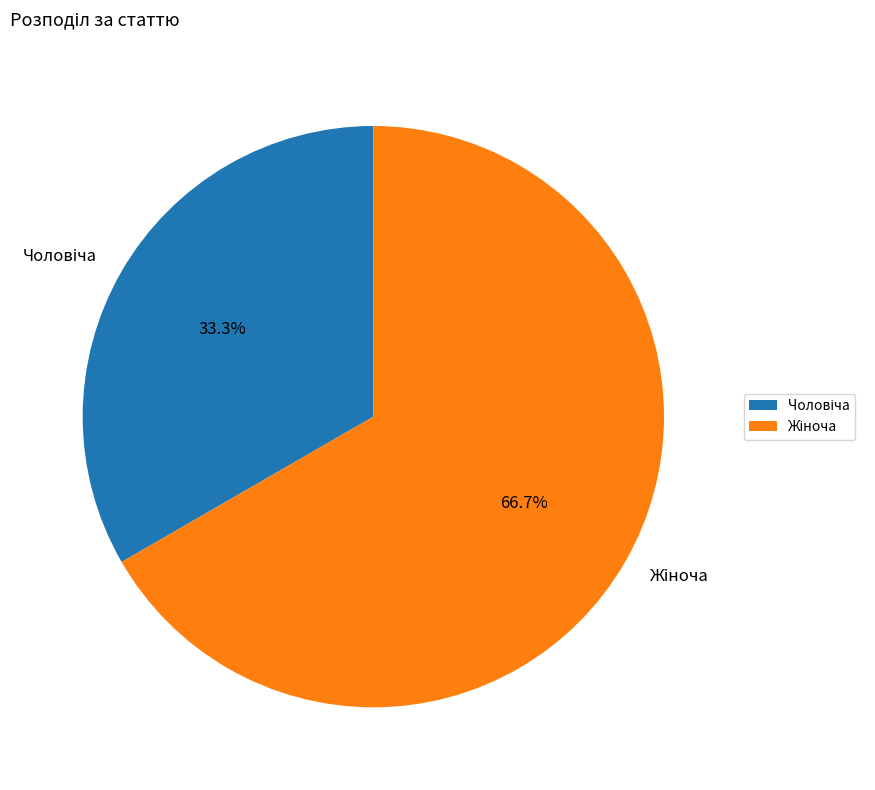

Is there a majority slice in this chart?

Yes